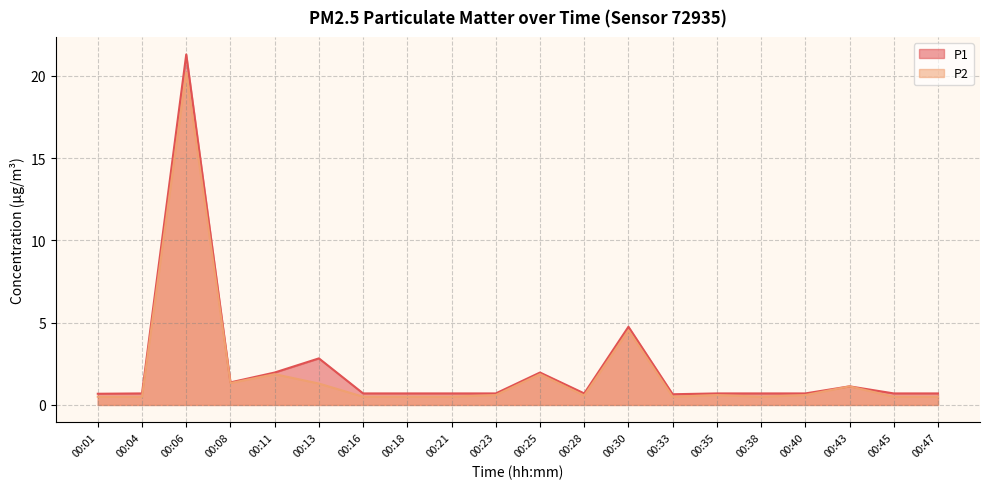

What is the total value across all series at 00:38?

1.2